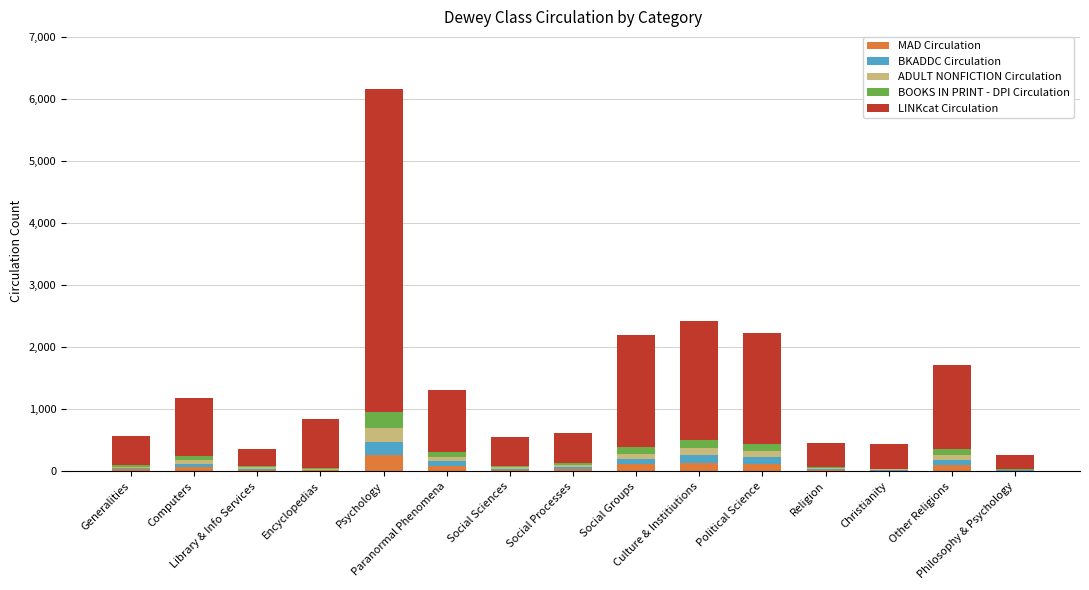

Is it true that MAD Circulation equals 83 at Paranormal Phenomena?

True